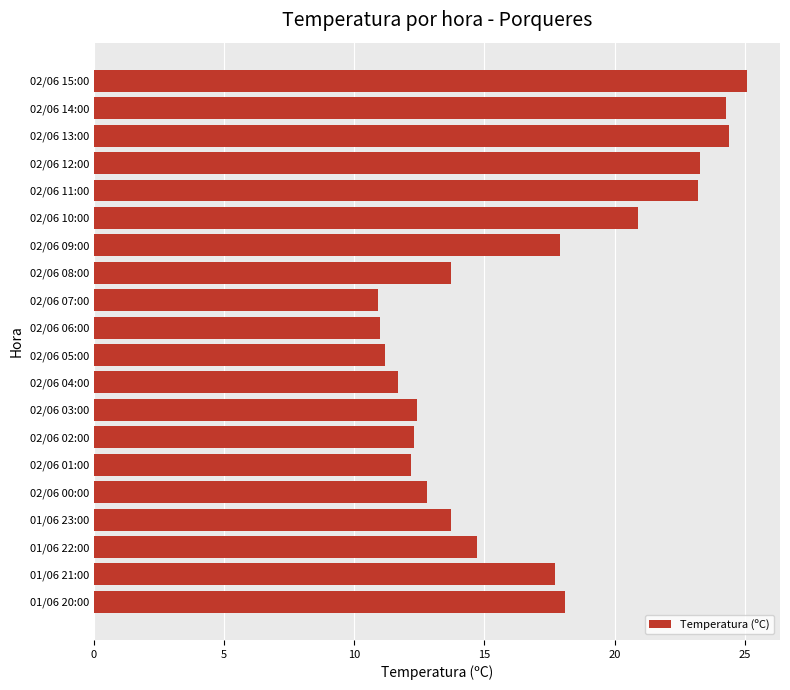

What is the smallest value displayed?

10.9